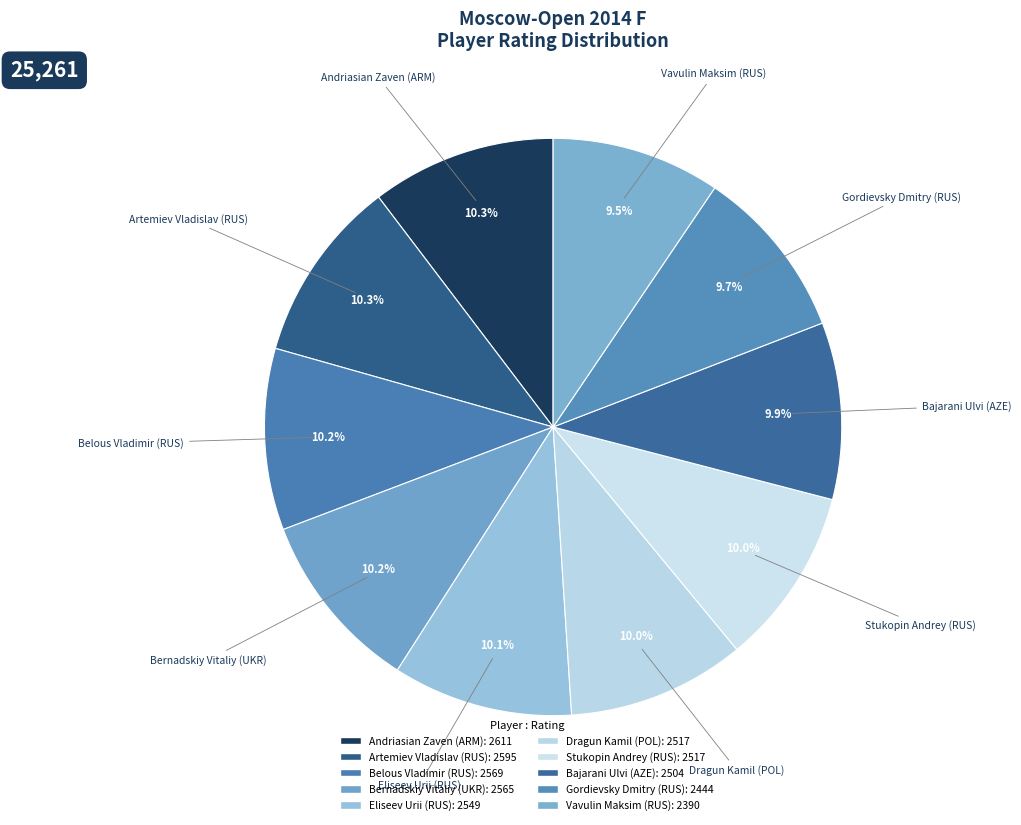

Count the number of slices in the pie.

10